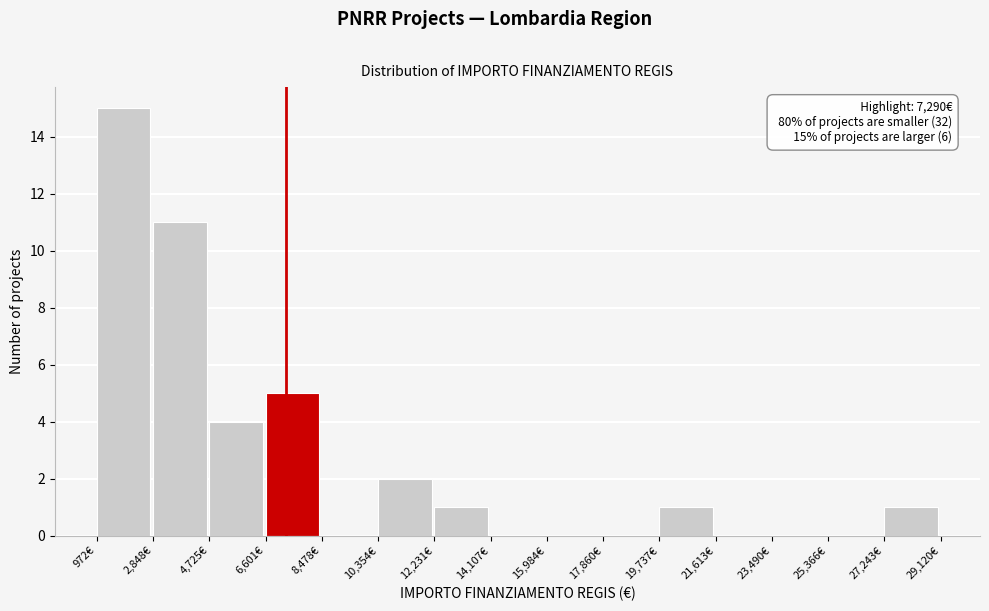

Over which range of the x-axis is the bar tallest?

1000 to 2800